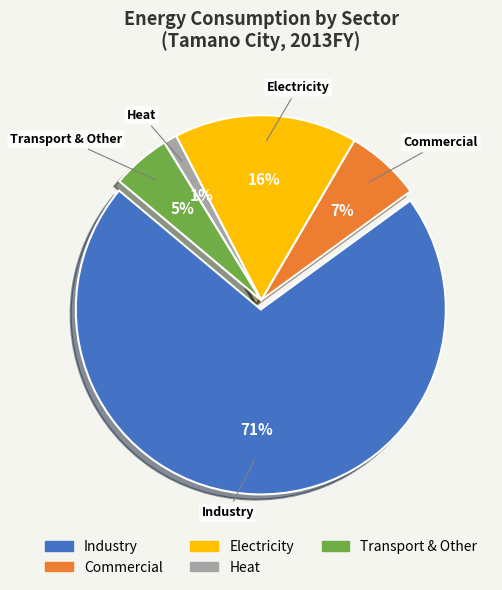

How many segments does this pie chart have?

5